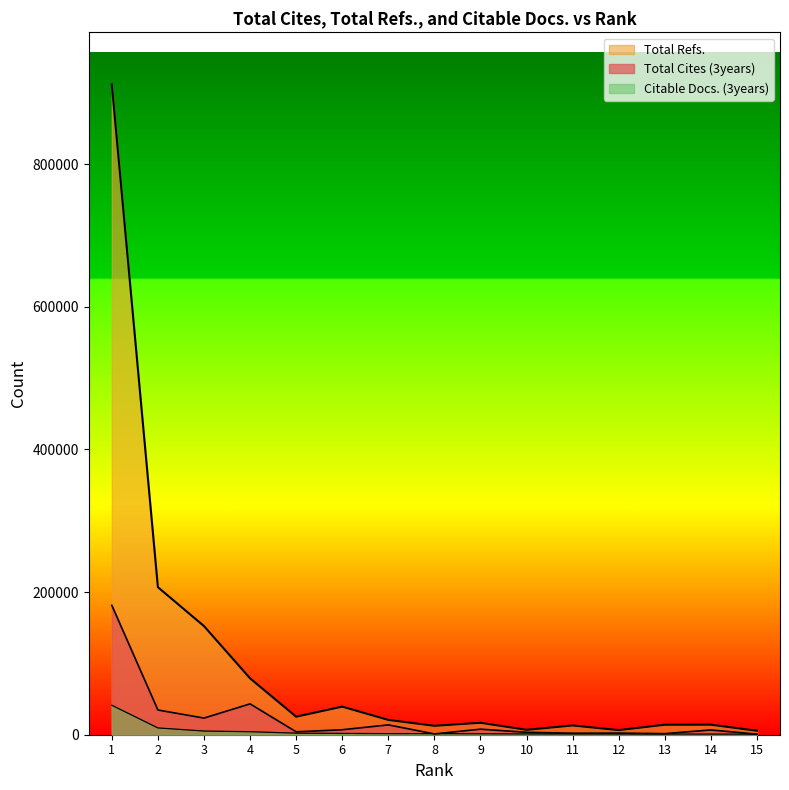

Where is Citable Docs. (3years) nearest to the value 21056?

2